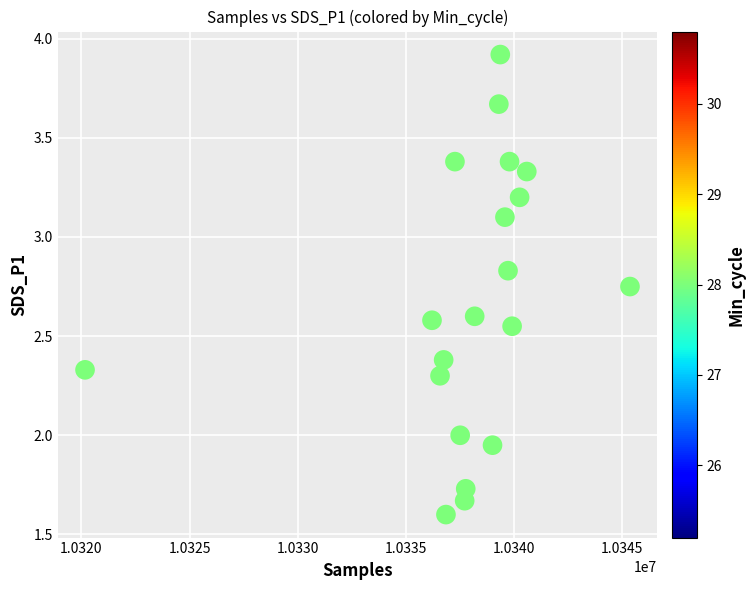

What is the range of X values (max minus min)?

25182.0